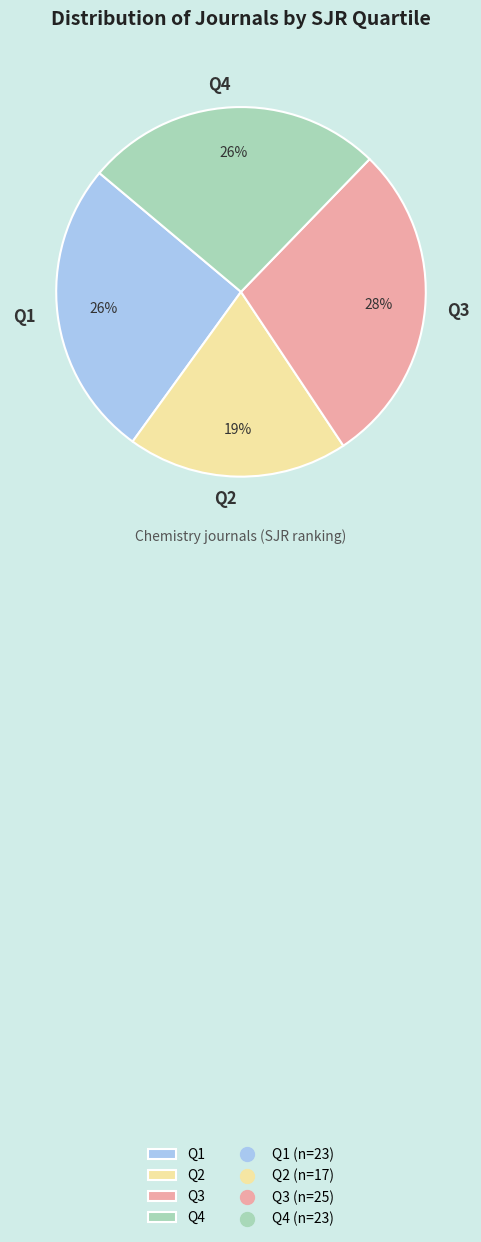

To the nearest percent, what percentage of the pie is Q1?

26%